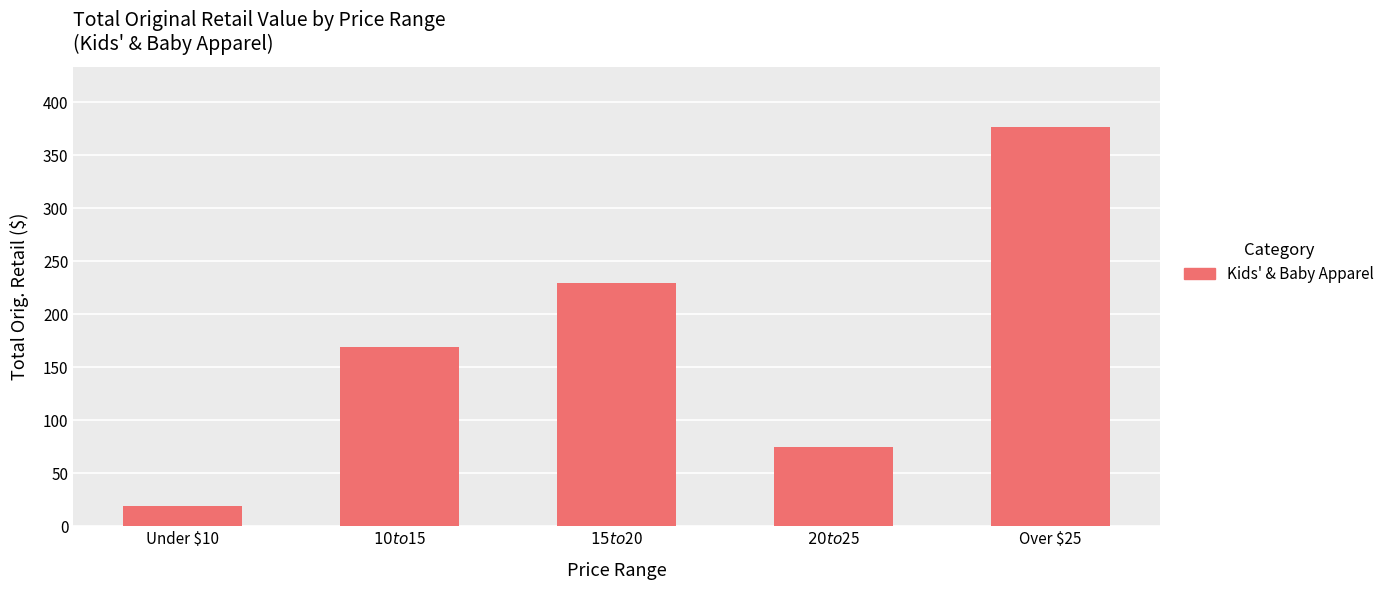

The chart shows a value of 169.2 at $10 to $15. True or false?

True